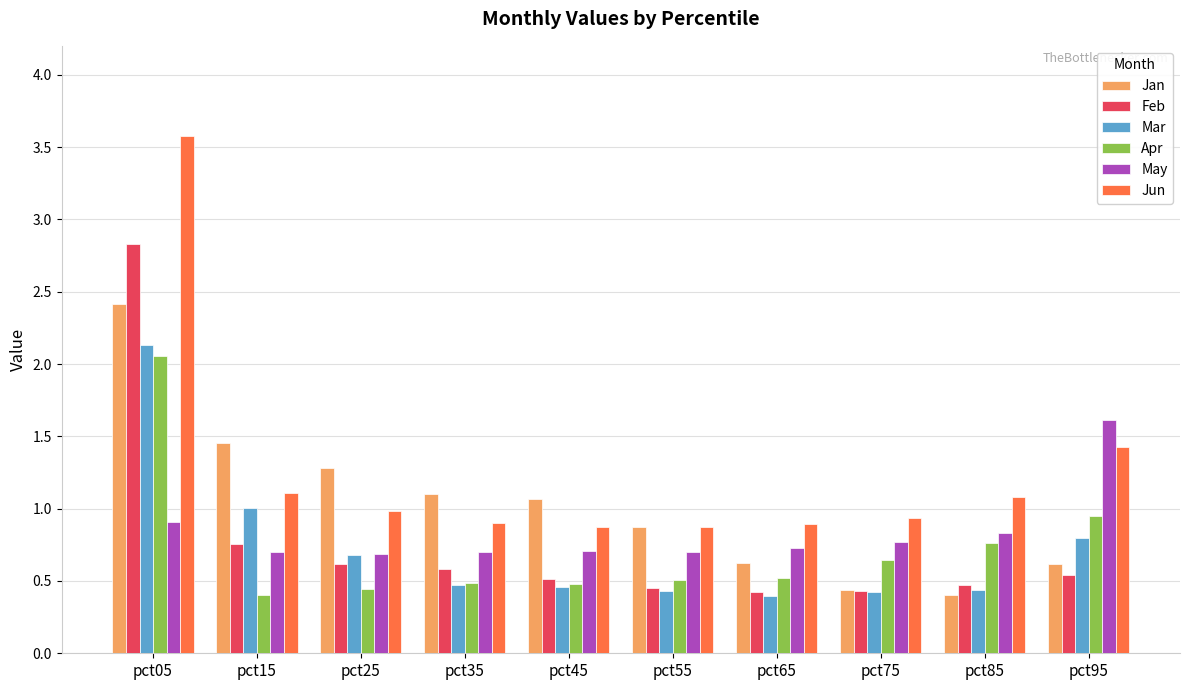

Is it true that Apr equals 2.9 at pct05?

False